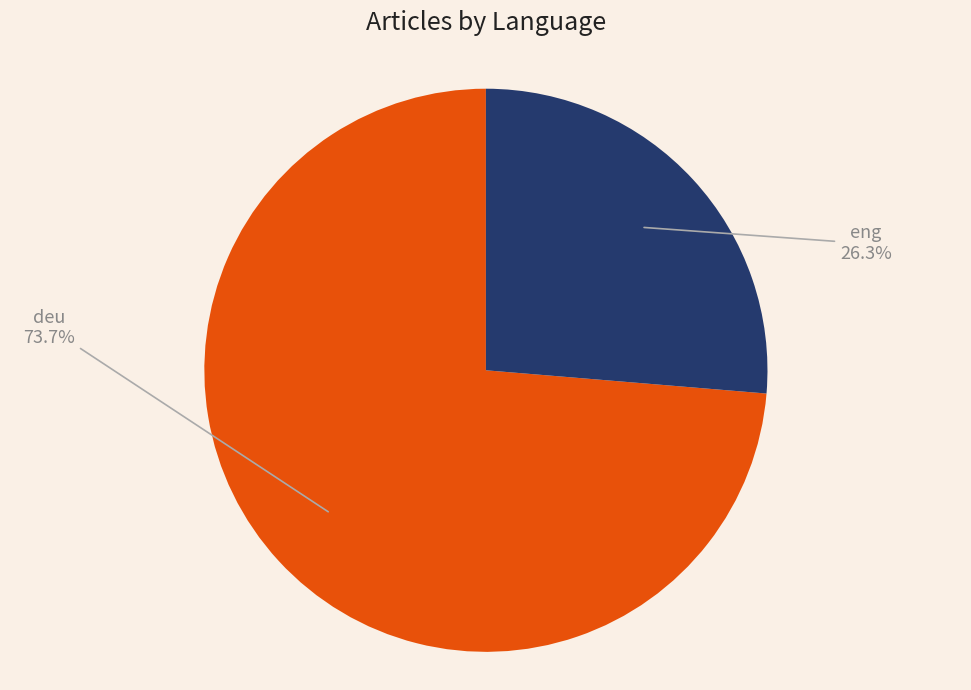

Does any single category account for the majority?

Yes